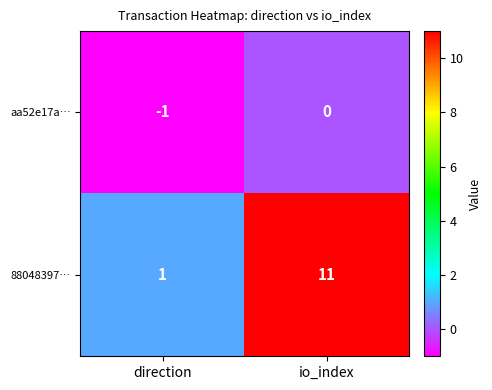

List the labels in order of 88048397… value, largest first.

io_index, direction